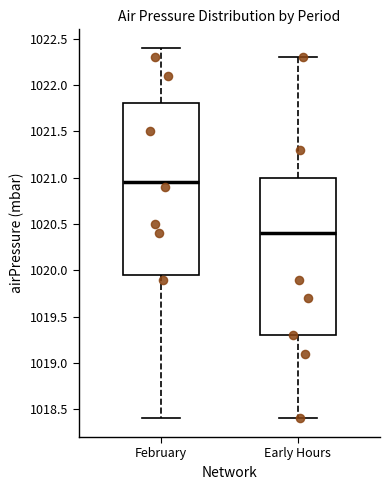

Reading left to right, transcribe this box plot: for each box, give where its median line is, the range the box spans, and where its two whiskers end, as read against the y-axis. The values are not printed on the chart, so give them approximately, as read against the axis.

February: median 1020.95, box 1019.95 to 1021.80, whiskers 1018.40 to 1022.40
Early Hours: median 1020.40, box 1019.30 to 1021.00, whiskers 1018.40 to 1022.30